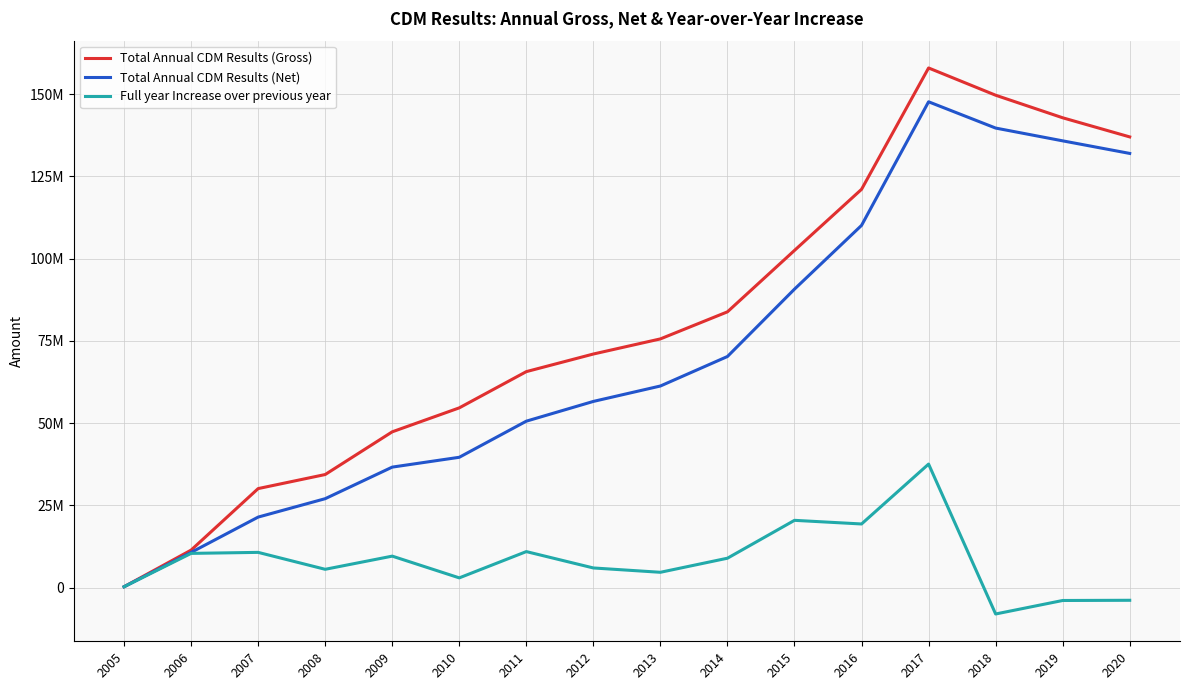

At which category does the chart reach its peak across all series?

2017